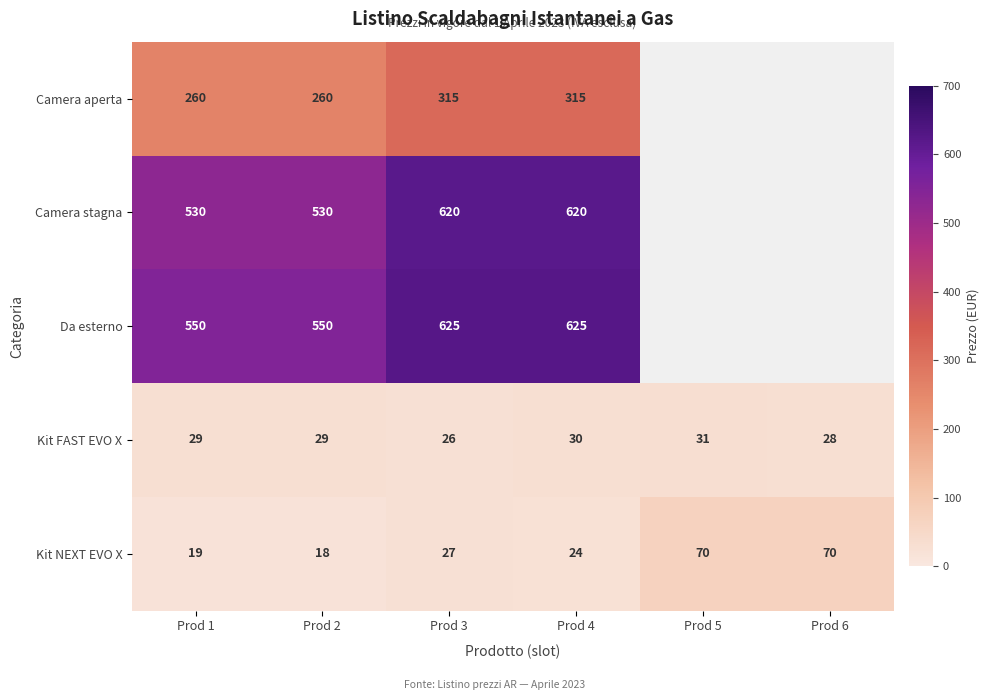

At Prod 4, list the series in order from smallest to largest.

Kit NEXT EVO X, Kit FAST EVO X, Camera aperta, Camera stagna, Da esterno